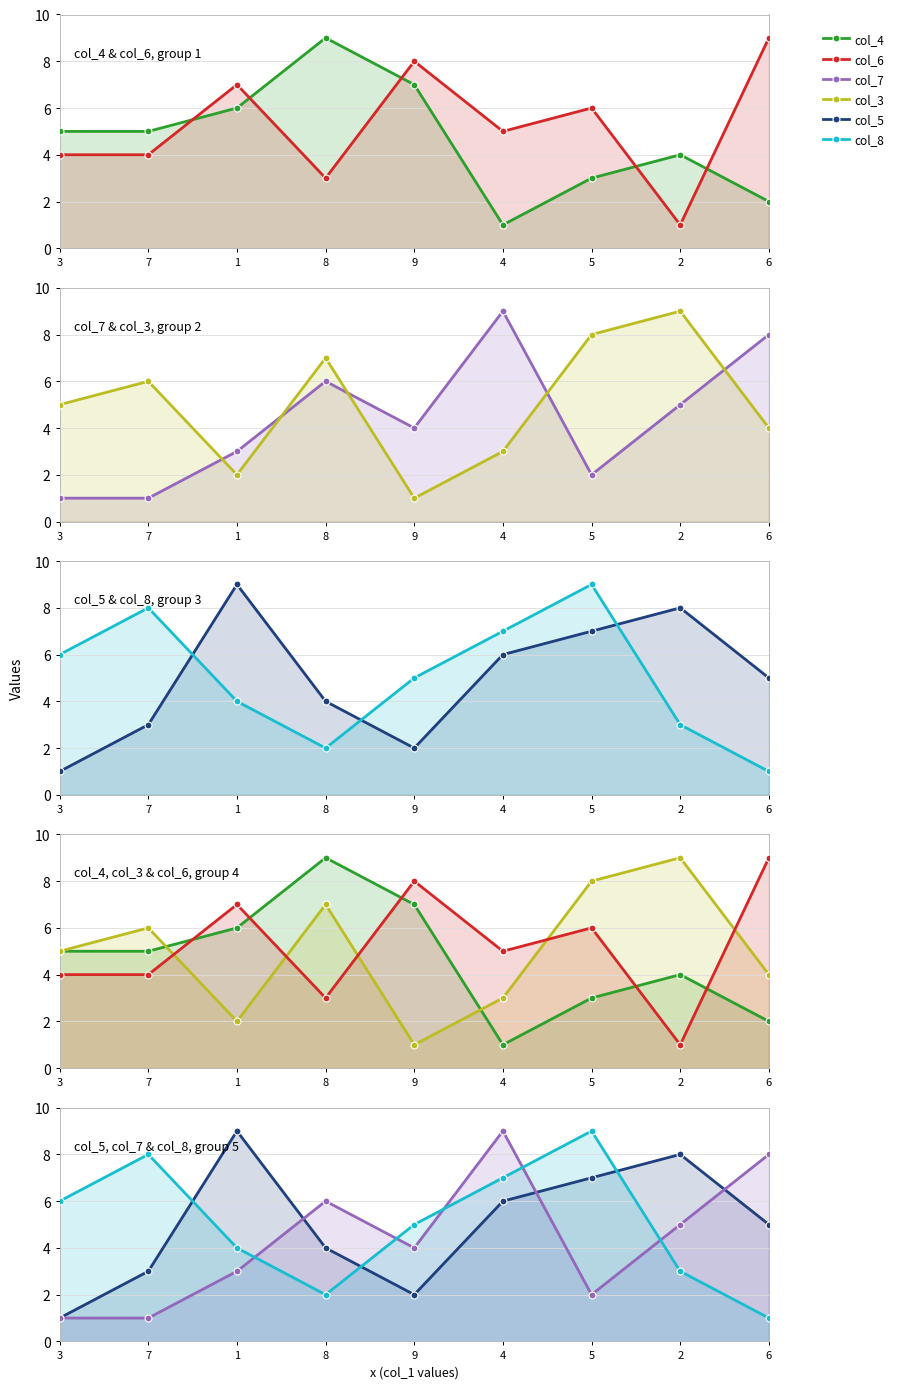

How many interior local valleys does the col_3 series have?

2